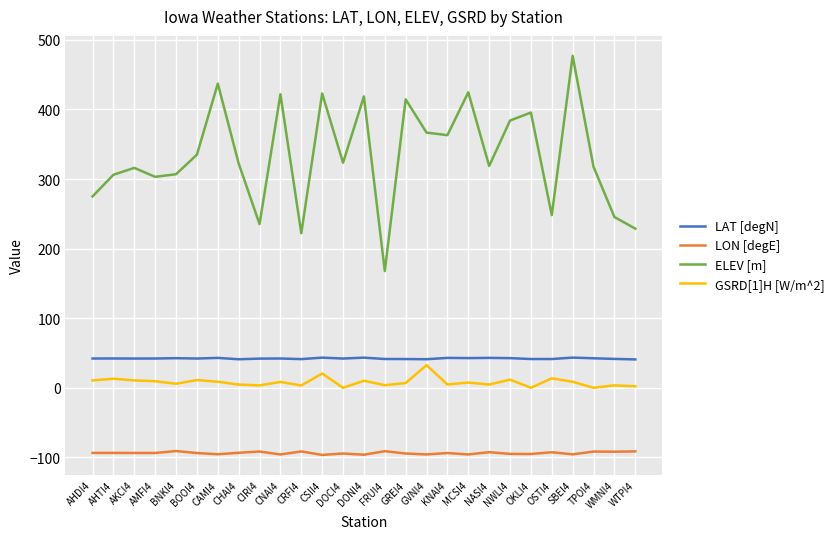

What is the difference between the maximum and second lowest values in the GSRD[1]H [W/m^2] series?

32.5